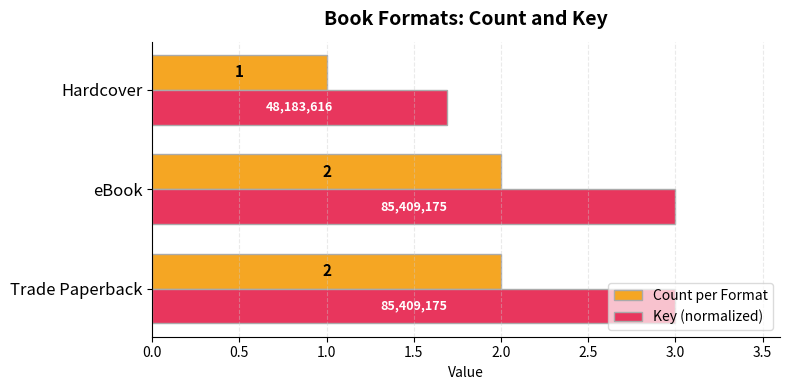

What is the average value of the Key (normalized) series?

2.6